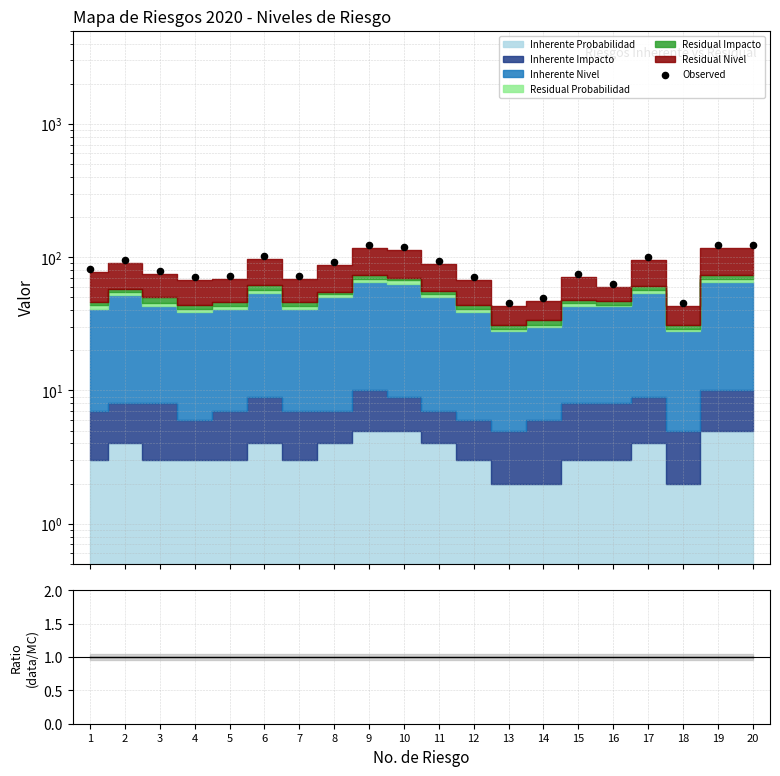

What is the total value across all series at 3?

79.8